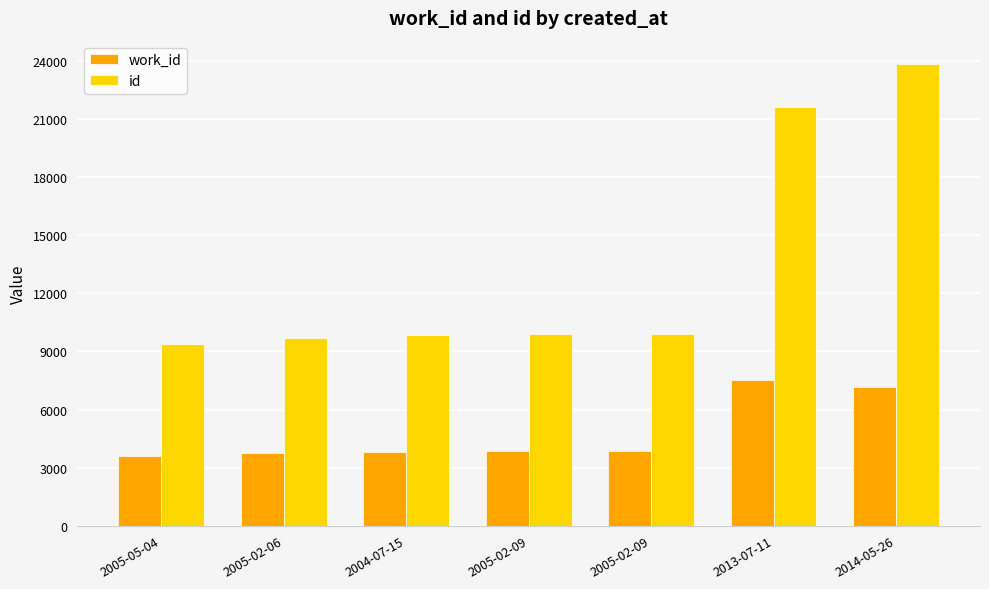

Reading left to right, transcribe all the data shown in this chart.

work_id: 2005-05-04=3618	2005-02-06=3745	2004-07-15=3818	2005-02-09=3856	2005-02-09=3857	2013-07-11=7530	2014-05-26=7163
id: 2005-05-04=9394	2005-02-06=9669	2004-07-15=9836	2005-02-09=9906	2005-02-09=9907	2013-07-11=21640	2014-05-26=23863